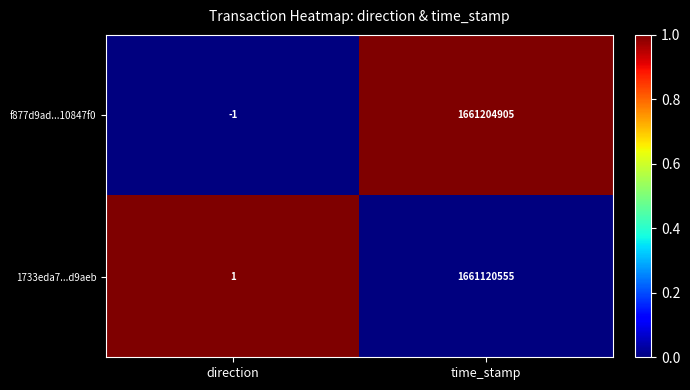

What is the difference between the maximum and minimum values in the 1733eda7...d9aeb series?

1661120554